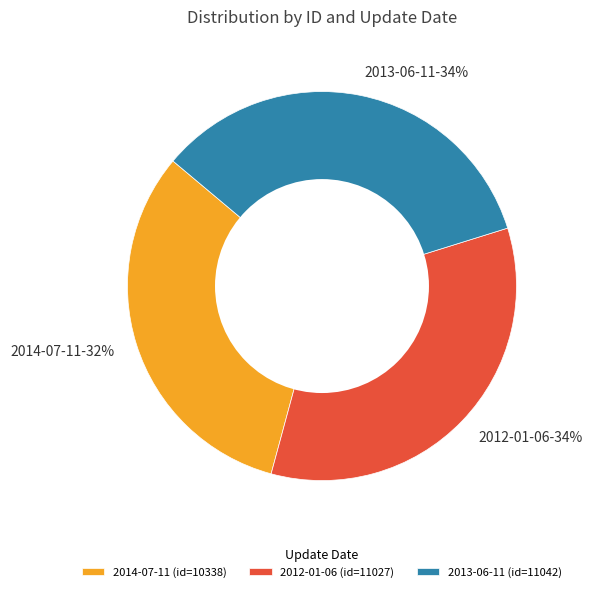

How many slices are in this pie chart?

3